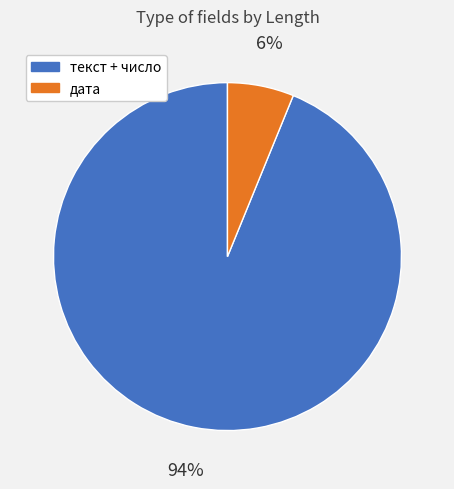

Combined, do текст + число and дата account for over 50%?

Yes